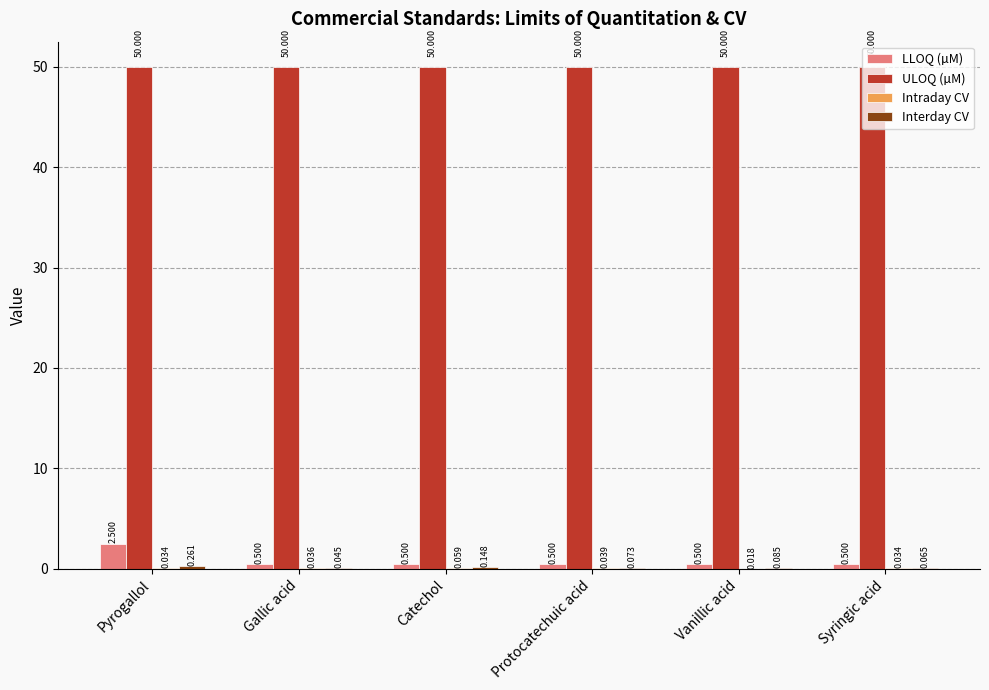

Which category has the highest value in the LLOQ (µM) series?

Pyrogallol